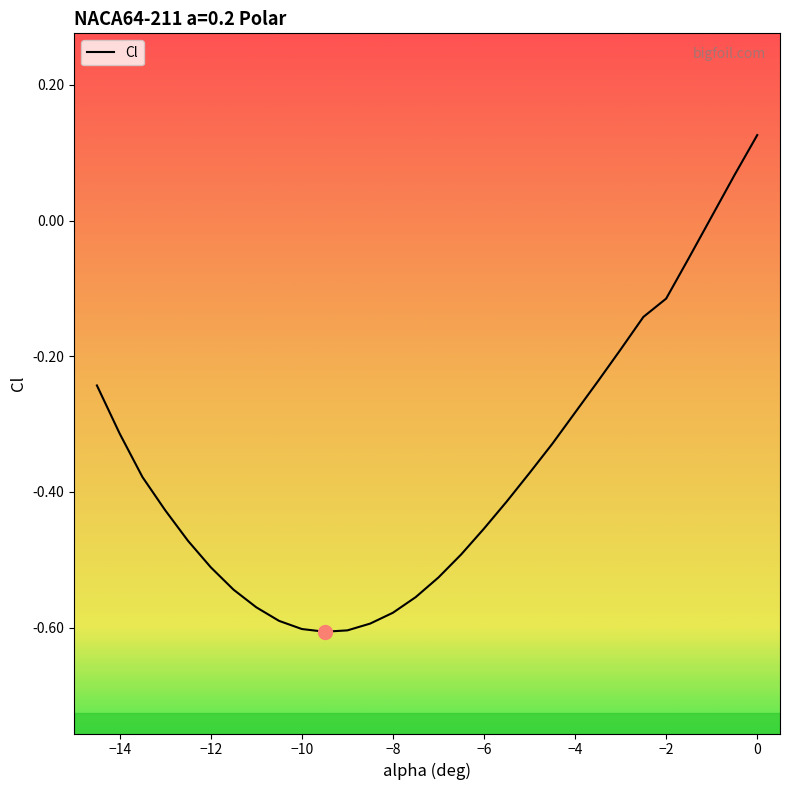

True or false: the data shows -0.7 at -13.

False